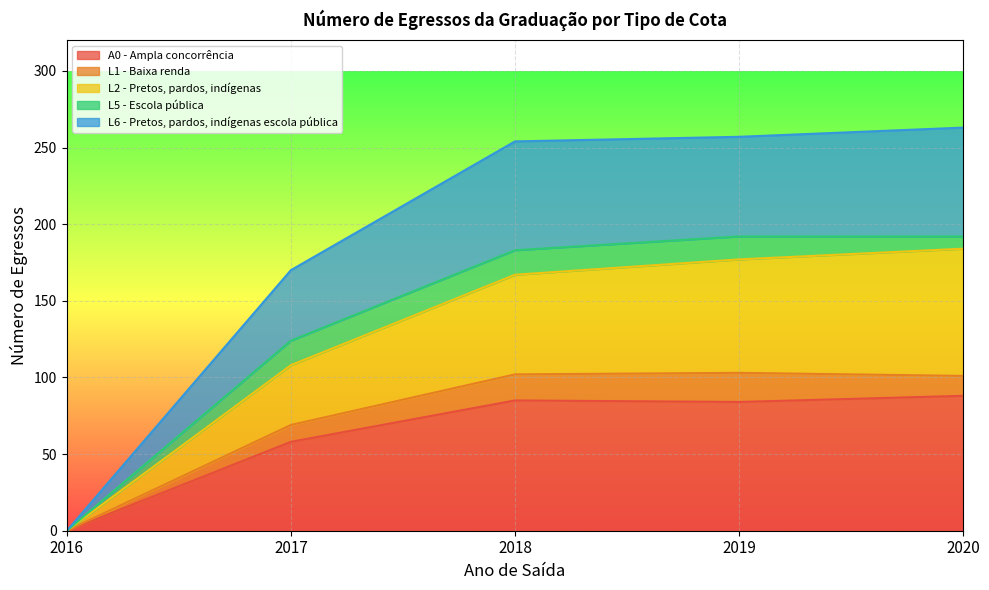

How many positive values does the L6 - Pretos, pardos, indígenas escola pública series have?

4